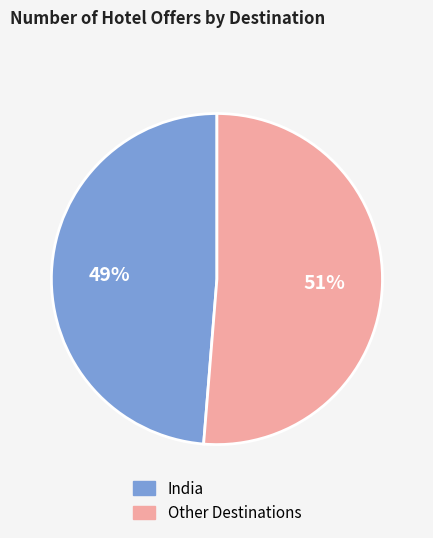

Is it true that Other Destinations is 51% of the pie?

True